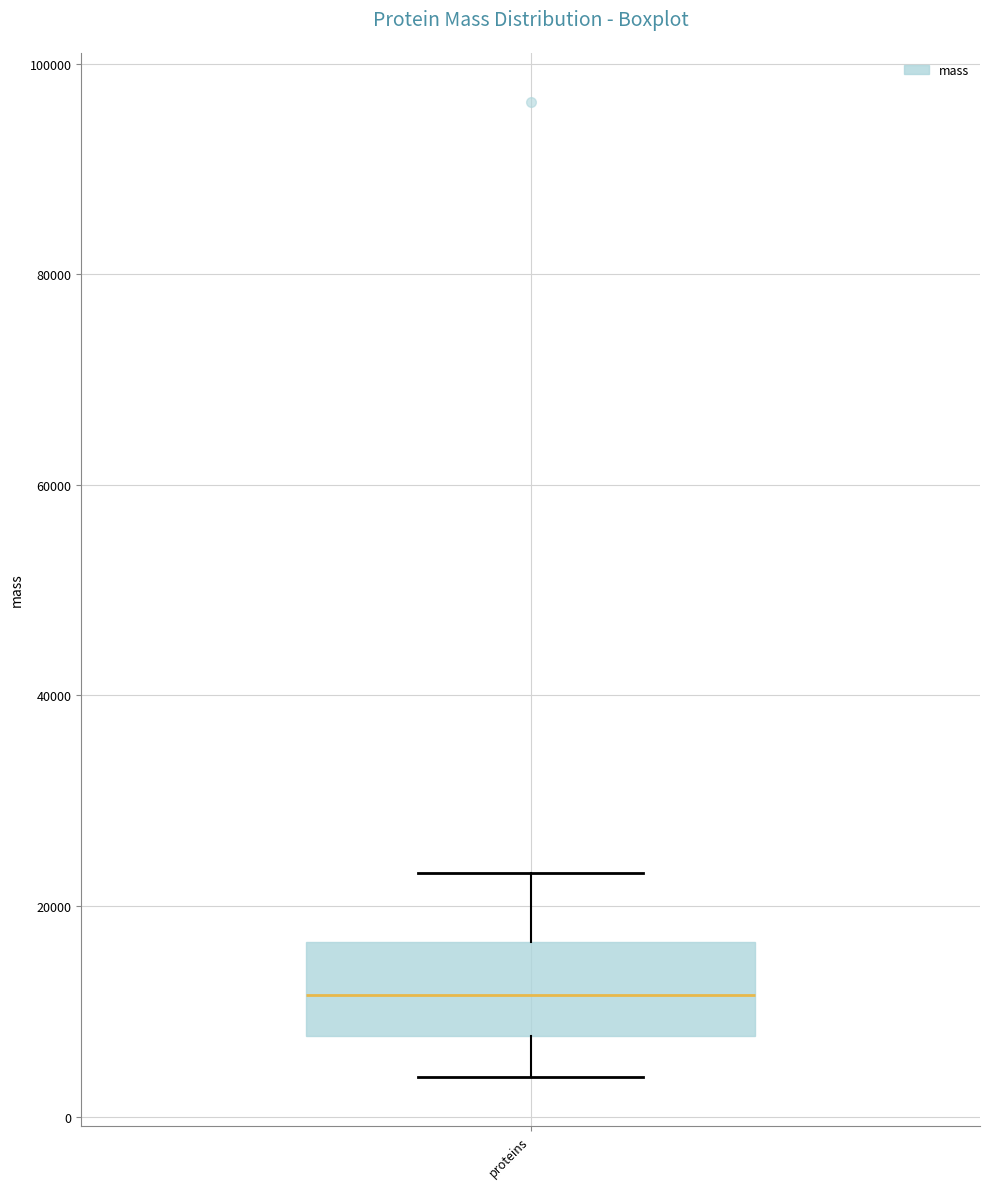

Transcribe this box plot: give where the median line is, the range the box spans, and where the two whiskers end, as read against the y-axis. The values are not printed on the chart, so give them approximately, as read against the axis.

median 12000, box 8000 to 16000, whiskers 4000 to 24000